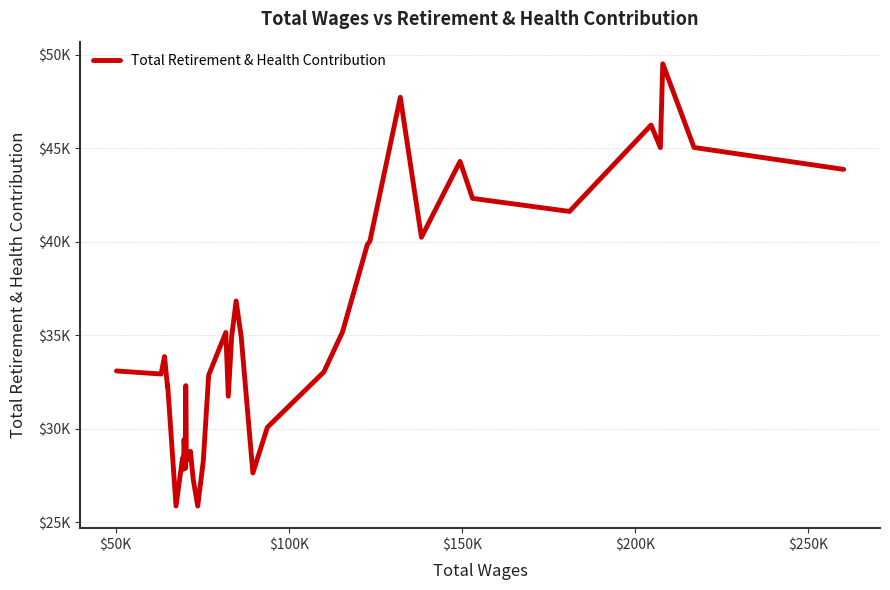

Is this an area chart (filled region under the line)?

No